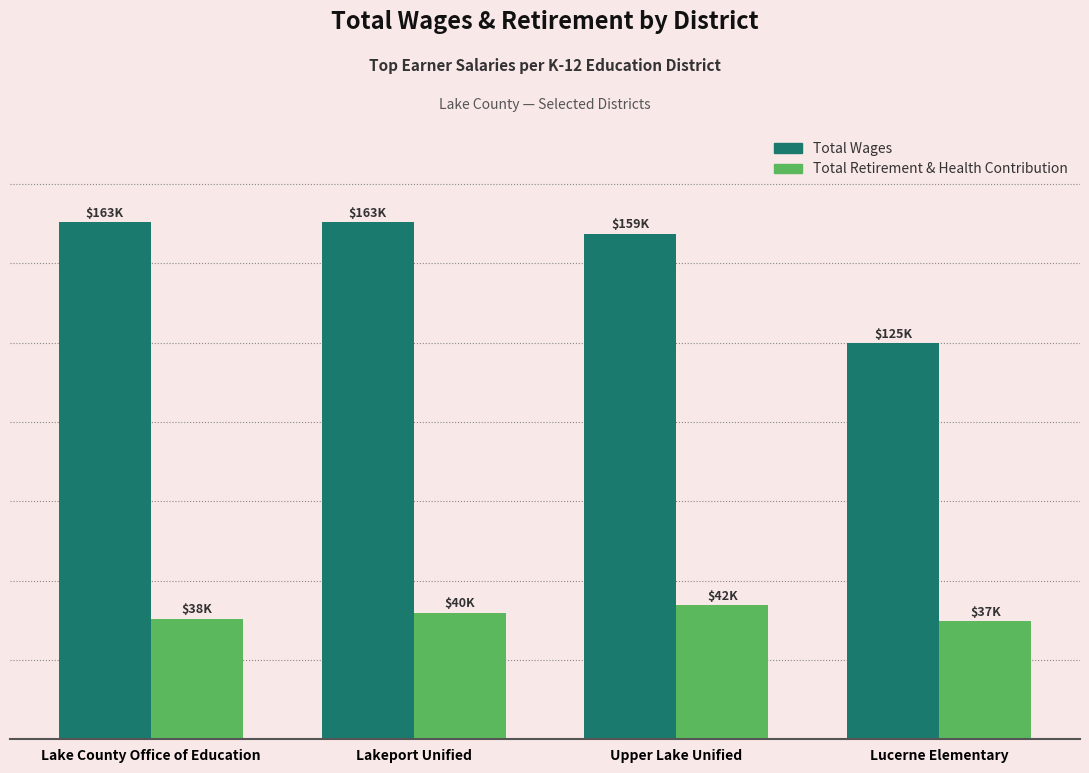

What is the label of the 2nd bar from the left?

Lakeport Unified